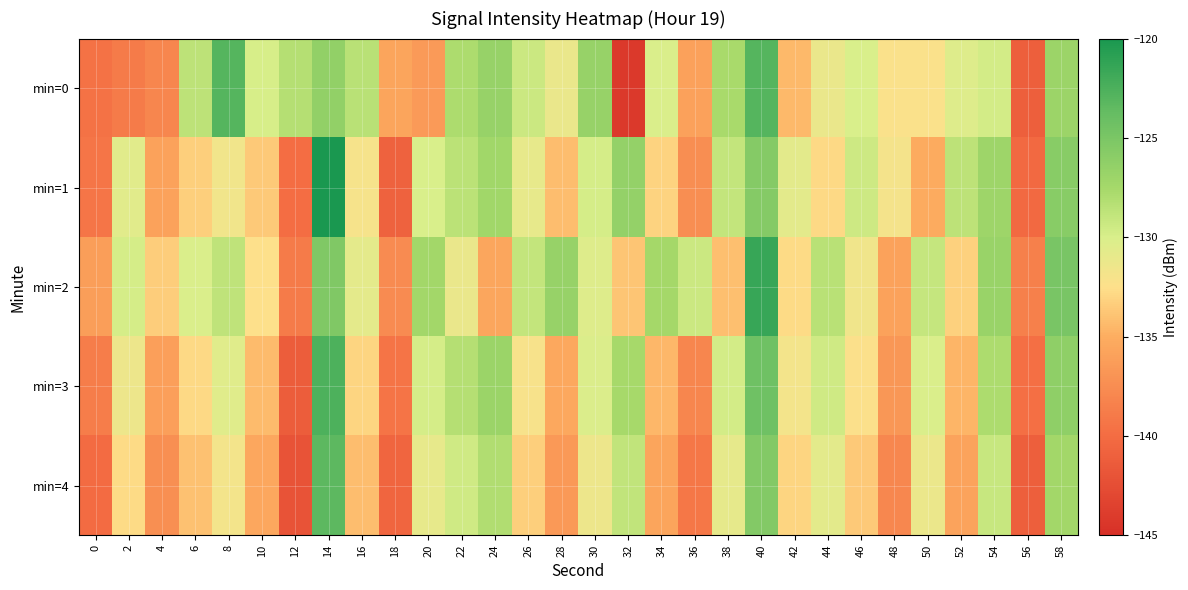

Reading right to left, transcribe all the data shown in this chart.

min=0: 58=-127.0	56=-141.0	54=-129.7	52=-130.4	50=-132.3	48=-132.2	46=-130.0	44=-131.2	42=-134.4	40=-122.9	38=-127.7	36=-136.0	34=-130.1	32=-144.2	30=-126.7	28=-131.1	26=-129.3	24=-126.6	22=-127.9	20=-136.5	18=-135.7	16=-128.5	14=-126.4	12=-128.2	10=-129.9	8=-123.0	6=-128.6	4=-138.0	2=-138.9	0=-139.6
min=1: 58=-125.8	56=-140.3	54=-127.1	52=-128.6	50=-135.2	48=-131.9	46=-129.4	44=-132.8	42=-130.7	40=-125.6	38=-128.9	36=-137.4	34=-133.1	32=-126.5	30=-129.8	28=-134.2	26=-131.0	24=-127.3	22=-128.5	20=-130.0	18=-140.8	16=-132.0	14=-120.1	12=-140.0	10=-133.7	8=-131.7	6=-133.4	4=-135.9	2=-130.6	0=-139.3
min=2: 58=-124.9	56=-138.5	54=-126.8	52=-133.2	50=-129.0	48=-135.9	46=-131.6	44=-128.4	42=-132.7	40=-121.5	38=-134.1	36=-129.3	34=-127.5	32=-133.8	30=-130.4	28=-126.7	26=-128.9	24=-135.6	22=-131.2	20=-127.4	18=-137.6	16=-130.8	14=-125.3	12=-138.9	10=-132.5	8=-128.7	6=-130.1	4=-133.4	2=-129.8	0=-136.2
min=3: 58=-126.2	56=-139.8	54=-127.9	52=-134.6	50=-130.1	48=-136.7	46=-132.4	44=-129.5	42=-131.8	40=-124.3	38=-129.7	36=-138.0	34=-134.5	32=-127.6	30=-130.2	28=-135.4	26=-132.1	24=-126.9	22=-128.3	20=-129.8	18=-139.4	16=-133.0	14=-122.6	12=-141.2	10=-134.3	8=-130.5	6=-132.8	4=-136.1	2=-131.4	0=-138.7
min=4: 58=-127.4	56=-141.0	54=-129.1	52=-135.8	50=-131.3	48=-137.9	46=-133.6	44=-130.7	42=-133.0	40=-125.5	38=-130.9	36=-139.2	34=-135.7	32=-128.8	30=-131.4	28=-136.6	26=-133.3	24=-128.1	22=-129.5	20=-131.0	18=-140.6	16=-134.2	14=-123.4	12=-142.0	10=-135.5	8=-131.8	6=-134.0	4=-137.3	2=-132.7	0=-140.1